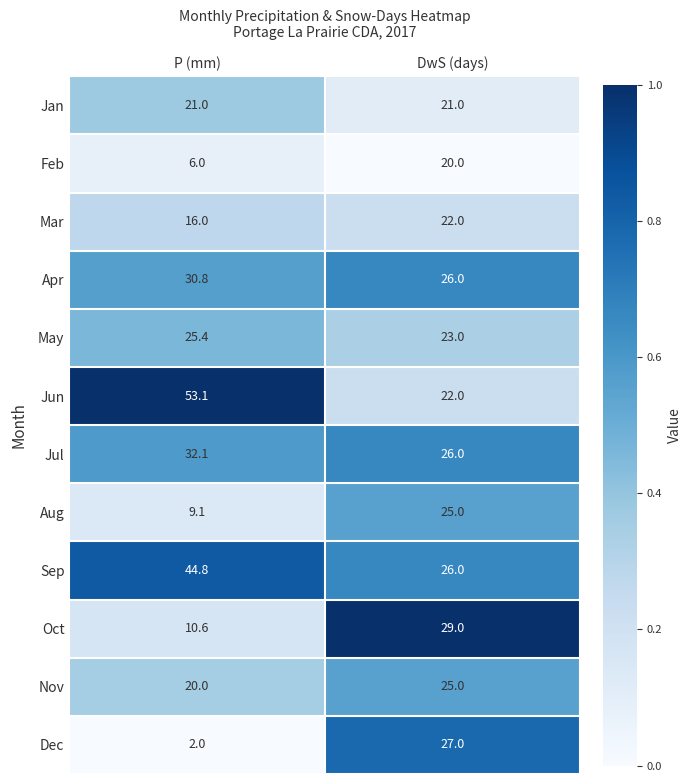

Reading left to right, transcribe all the data shown in this chart.

Jan: P (mm)=21.0	DwS (days)=21.0
Feb: P (mm)=6.0	DwS (days)=20.0
Mar: P (mm)=16.0	DwS (days)=22.0
Apr: P (mm)=30.8	DwS (days)=26.0
May: P (mm)=25.4	DwS (days)=23.0
Jun: P (mm)=53.1	DwS (days)=22.0
Jul: P (mm)=32.1	DwS (days)=26.0
Aug: P (mm)=9.1	DwS (days)=25.0
Sep: P (mm)=44.8	DwS (days)=26.0
Oct: P (mm)=10.6	DwS (days)=29.0
Nov: P (mm)=20.0	DwS (days)=25.0
Dec: P (mm)=2.0	DwS (days)=27.0